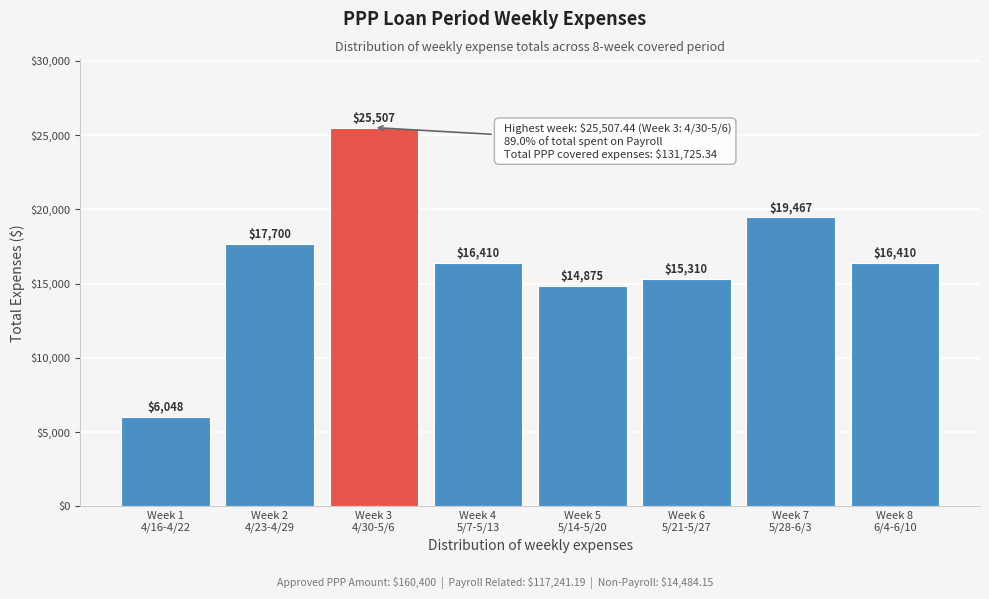

What is the maximum value shown in the chart?

25507.4